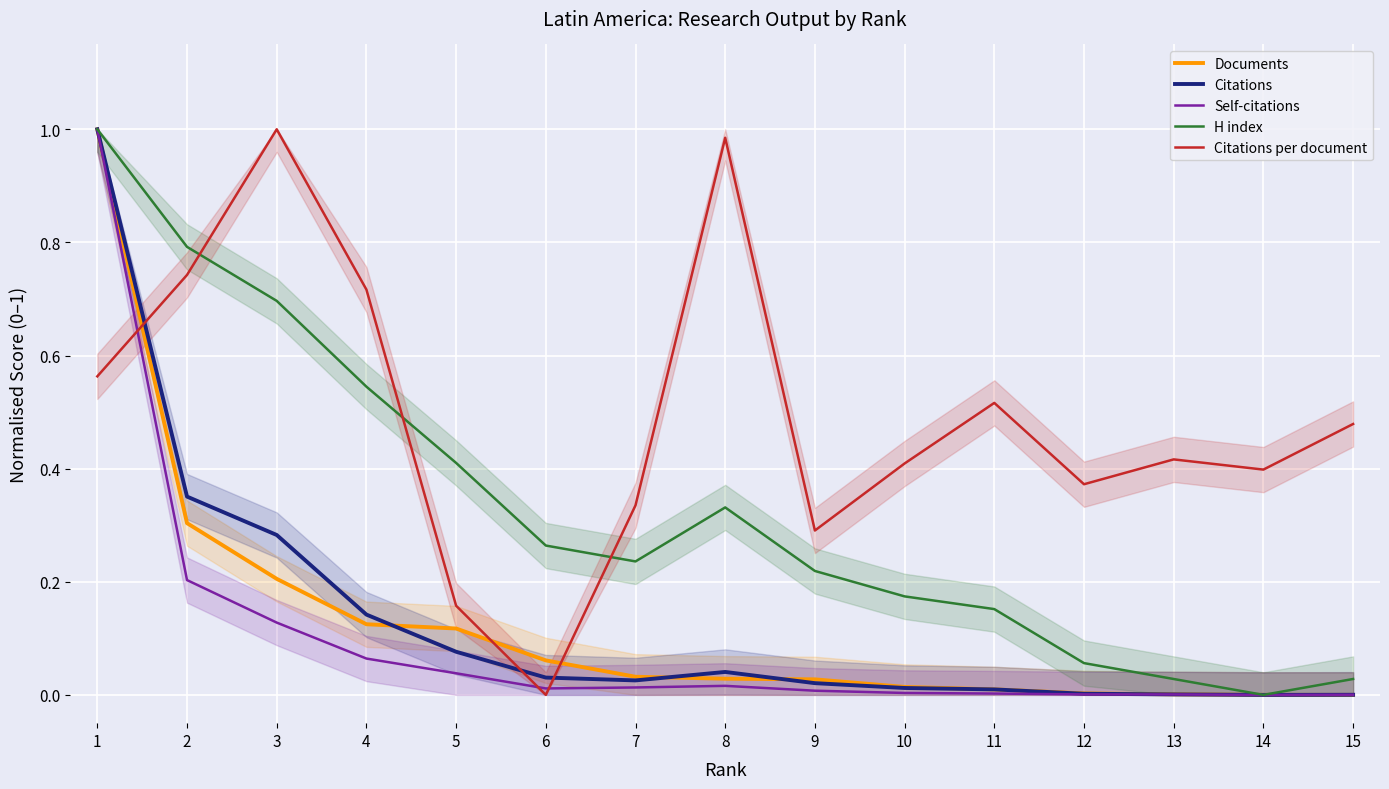

At which category does H index reach its first local peak?

8